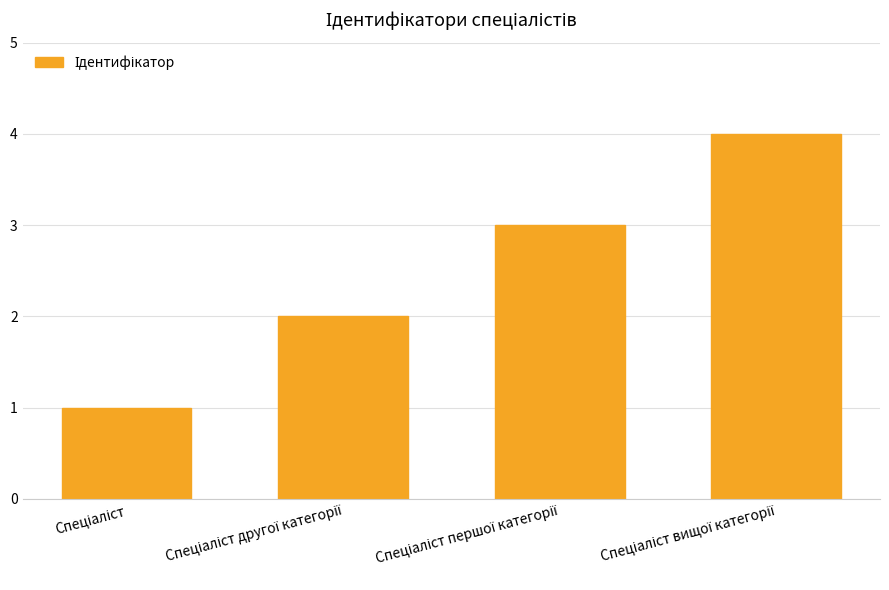

What is the smallest value displayed?

1